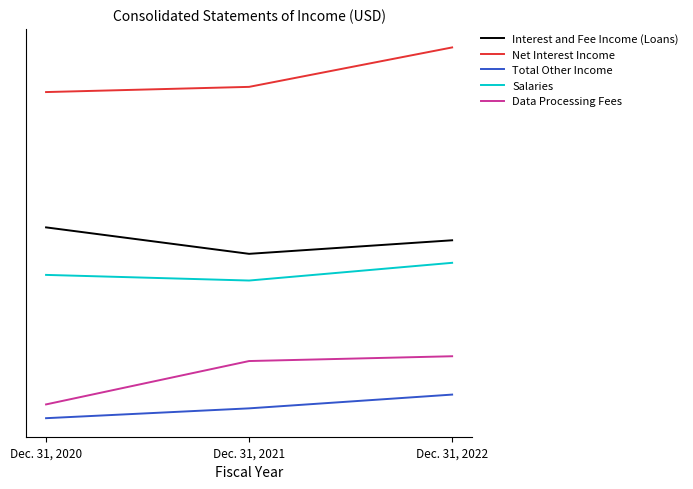

At Dec. 31, 2021, list the series in order from largest to smallest.

Net Interest Income, Interest and Fee Income (Loans), Salaries, Data Processing Fees, Total Other Income